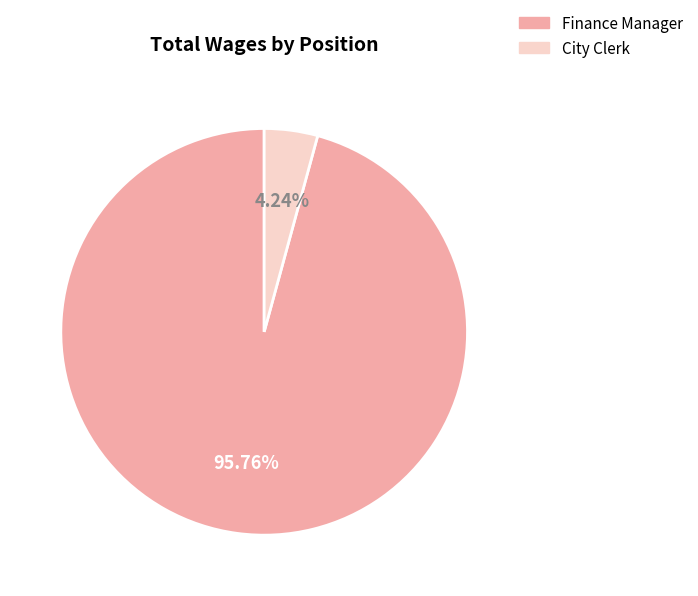

What is the largest slice in the pie chart?

Finance Manager